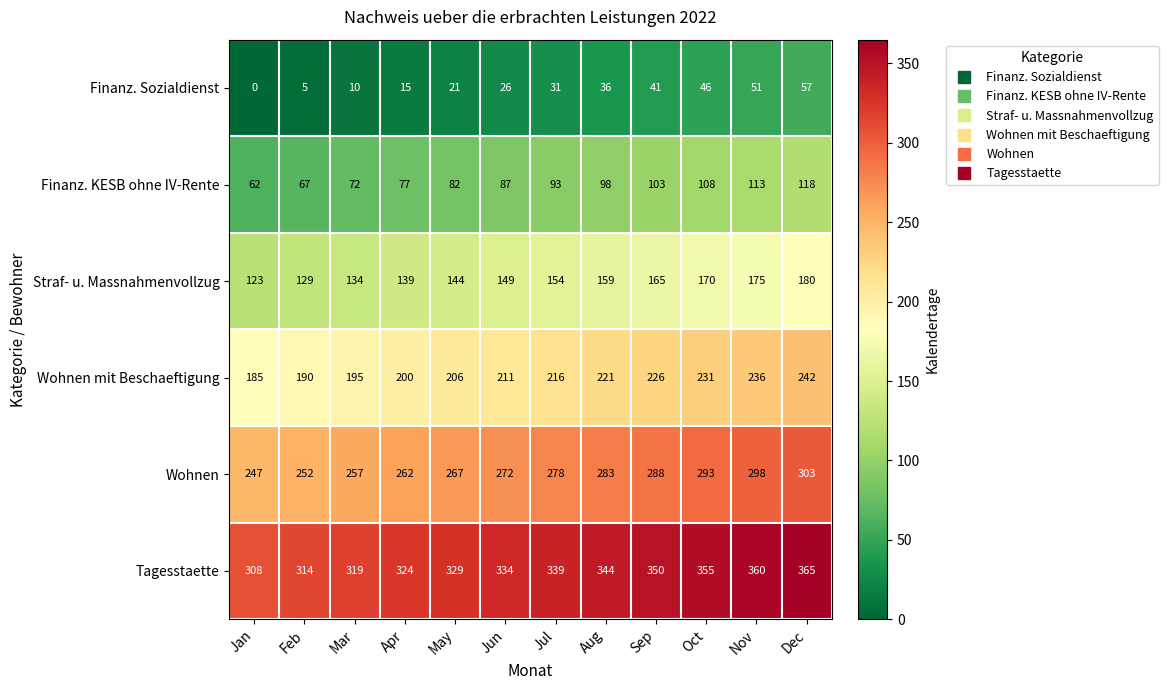

At which label does Straf- u. Massnahmenvollzug reach its minimum?

Jan